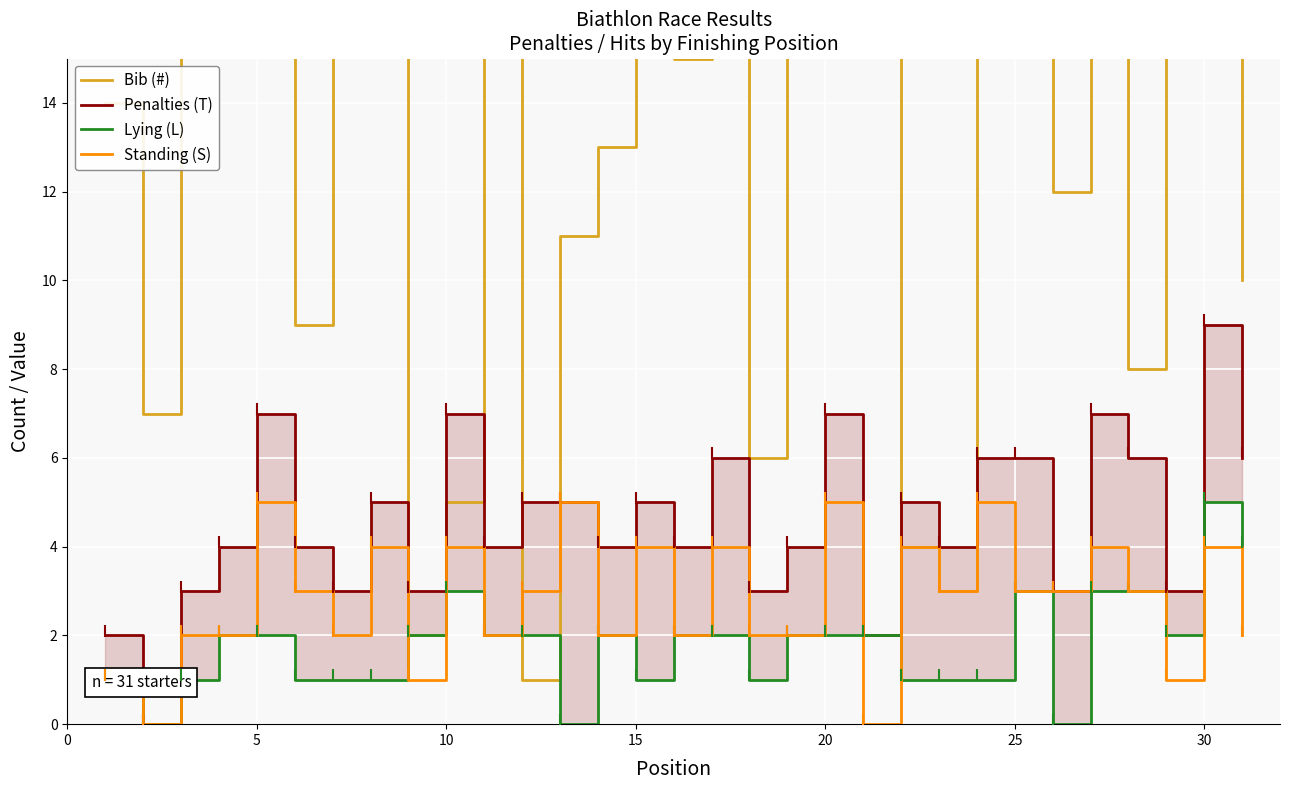

At how many categories does at least one series exceed 24?

8